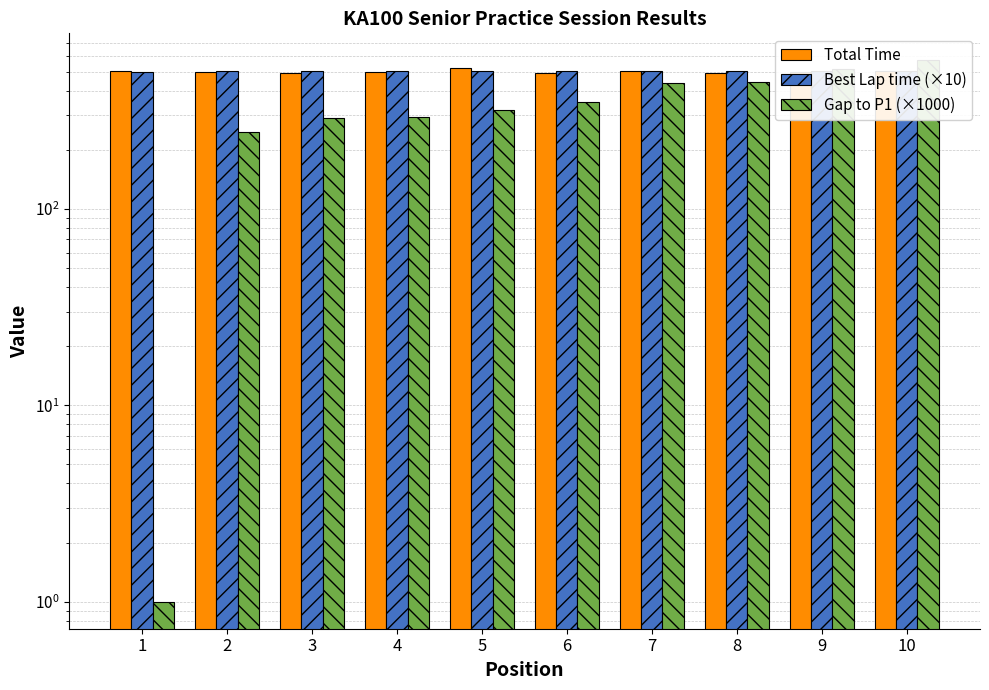

Is the value of Best Lap time (×10) at 5 greater than the value of Gap to P1 (×1000) at 1?

Yes